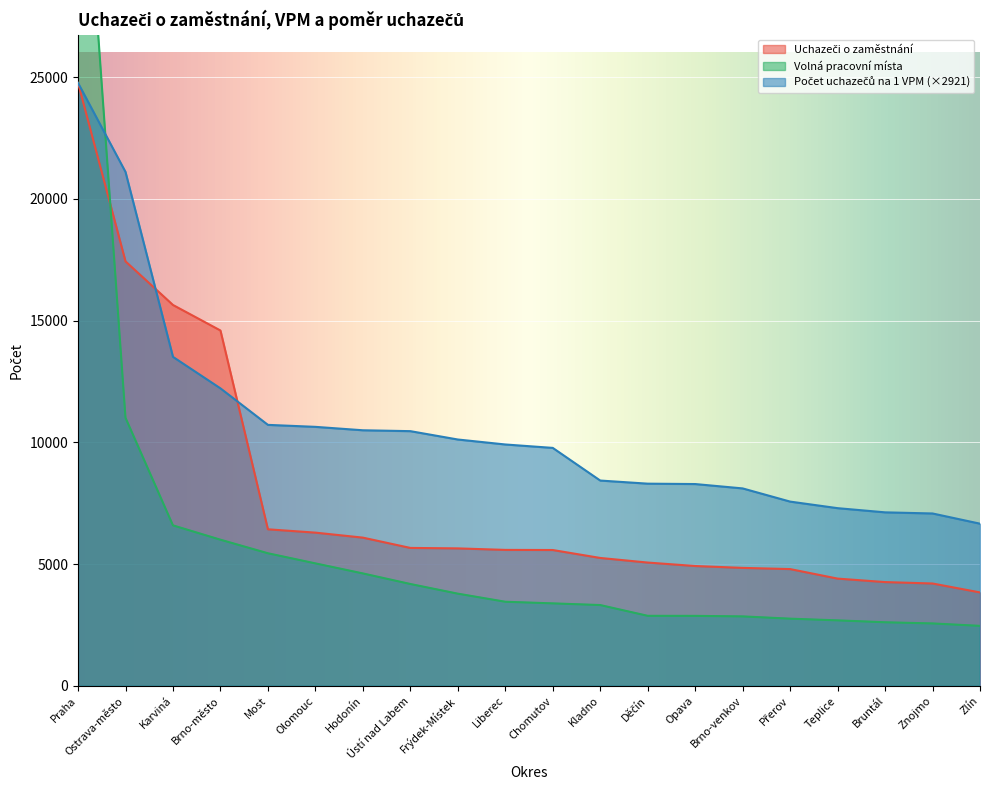

What is the sum of the Volná pracovní místa values at Liberec and Děčín?

6334.0